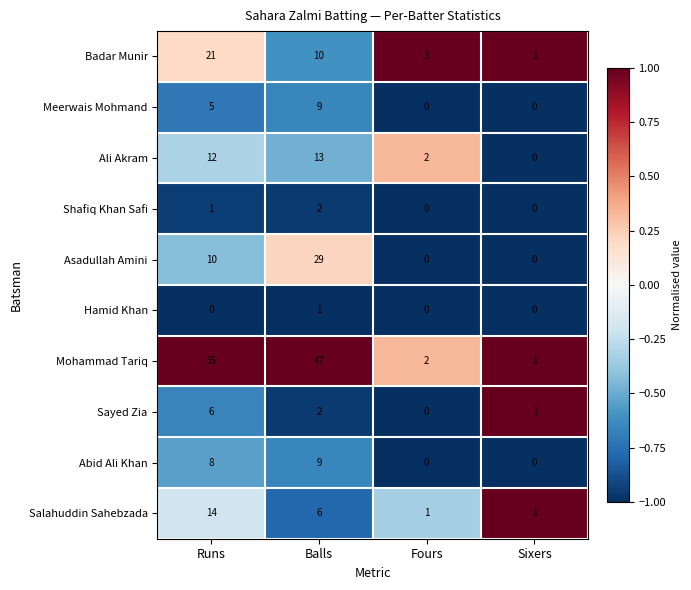

Which series has the largest range (max minus min)?

Mohammad Tariq